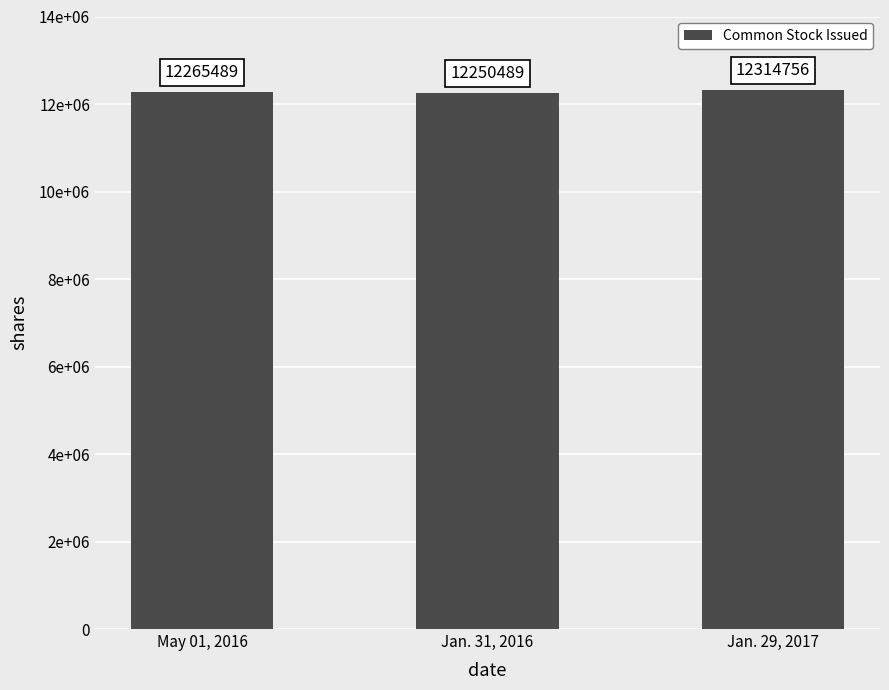

The value at Jan. 29, 2017 is 12314756. True or false?

True